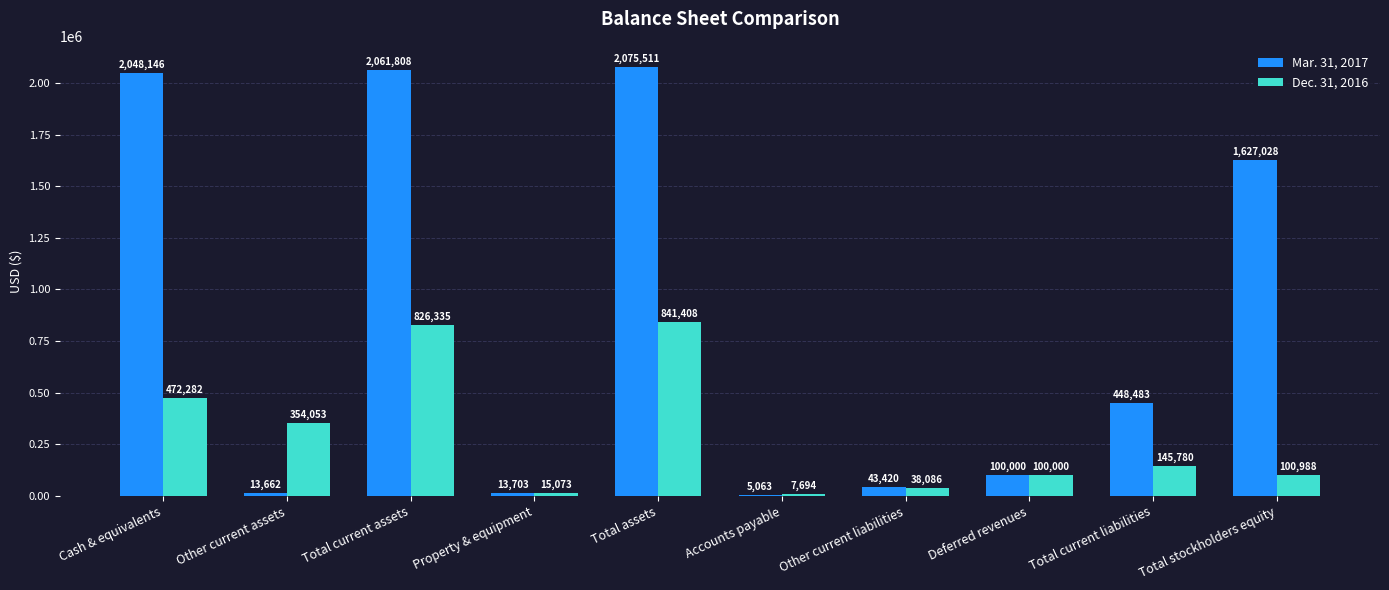

Does the chart contain stacked bars?

No